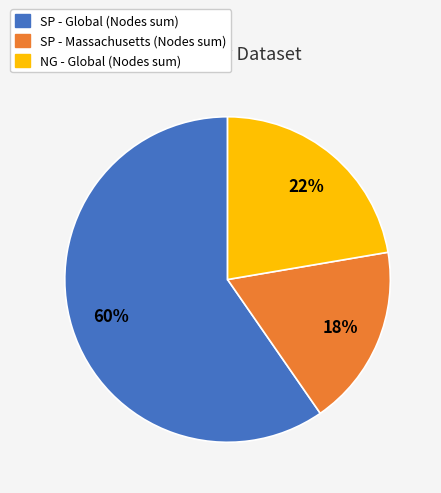

Which slice is the smallest?

SP - Massachusetts